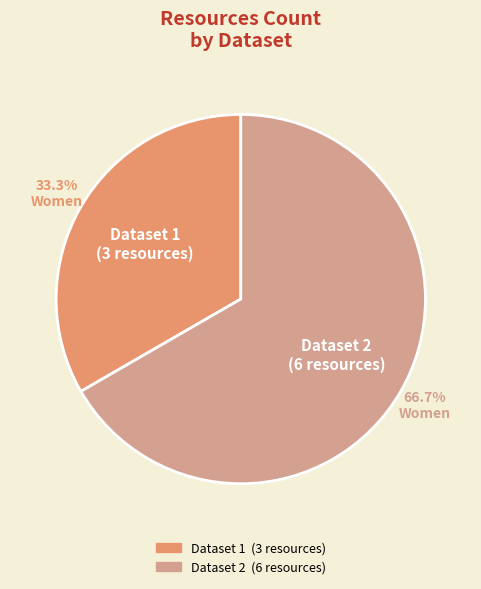

Is there a majority slice in this chart?

Yes